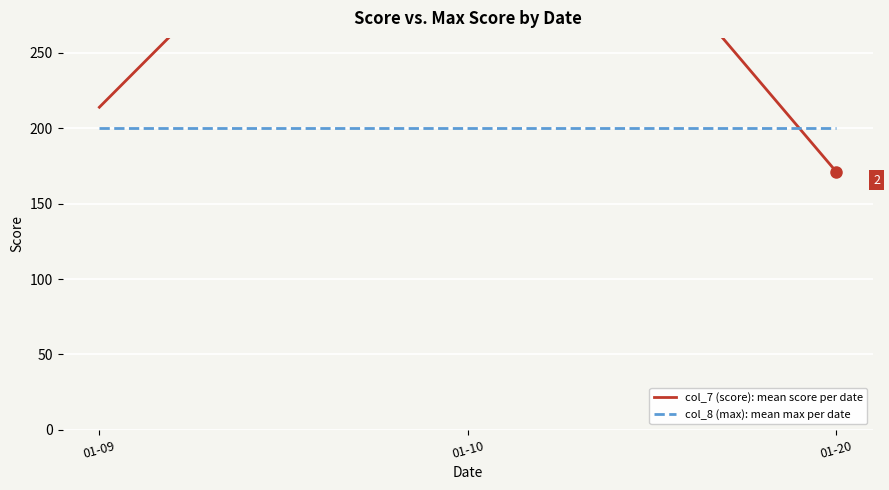

What is the spread (max minus min) of values at 01-10?

259.1